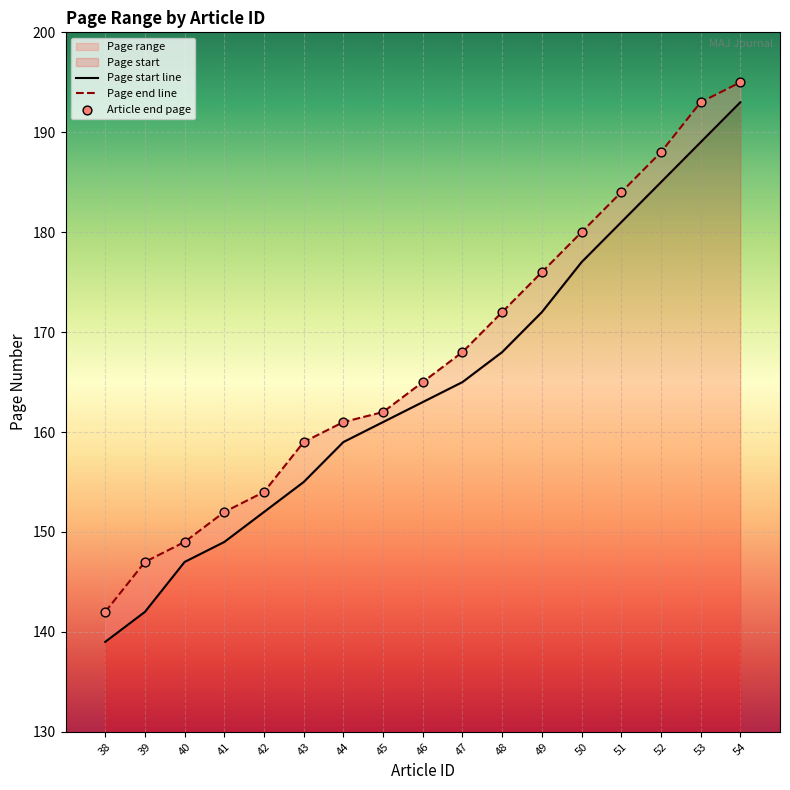

At which category is the sum across all series the highest?

54